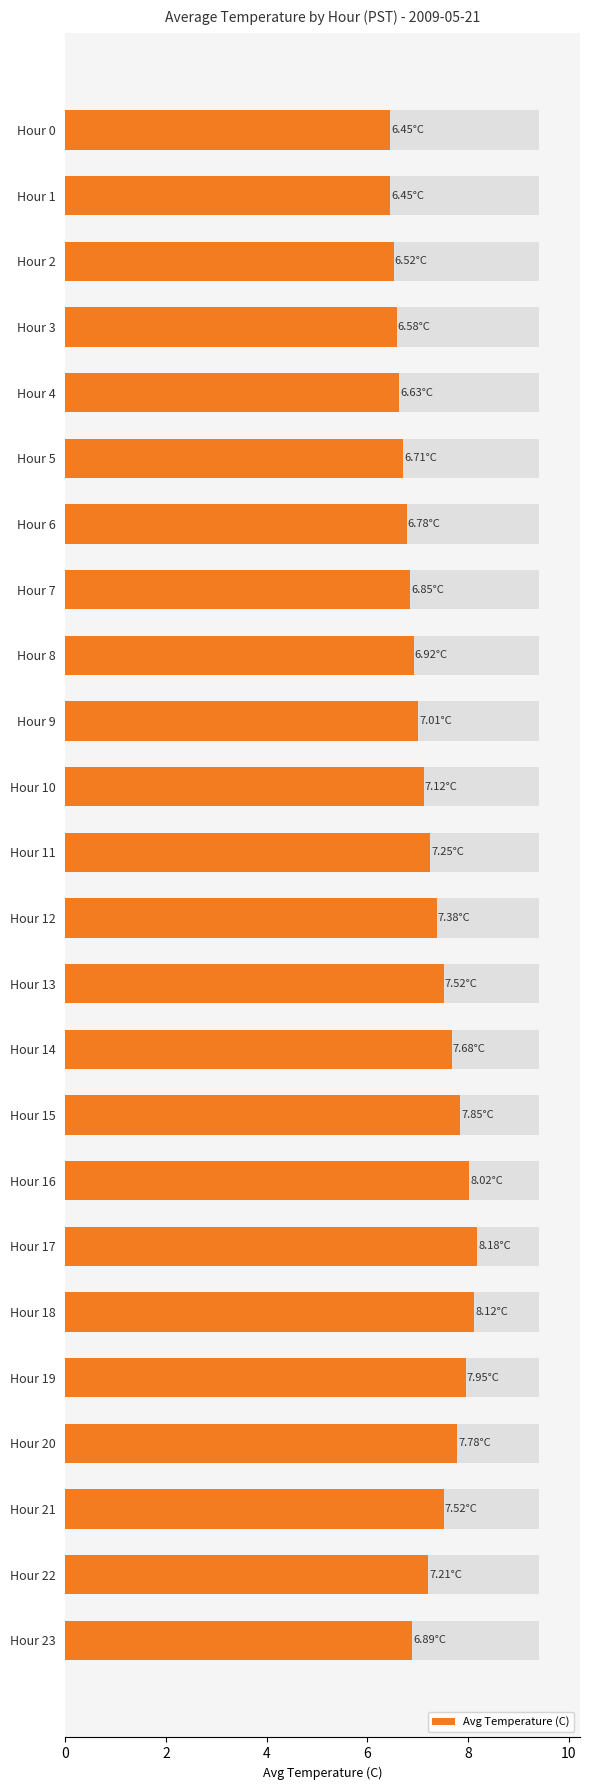

What is the value of the 22nd bar from the left?

7.5